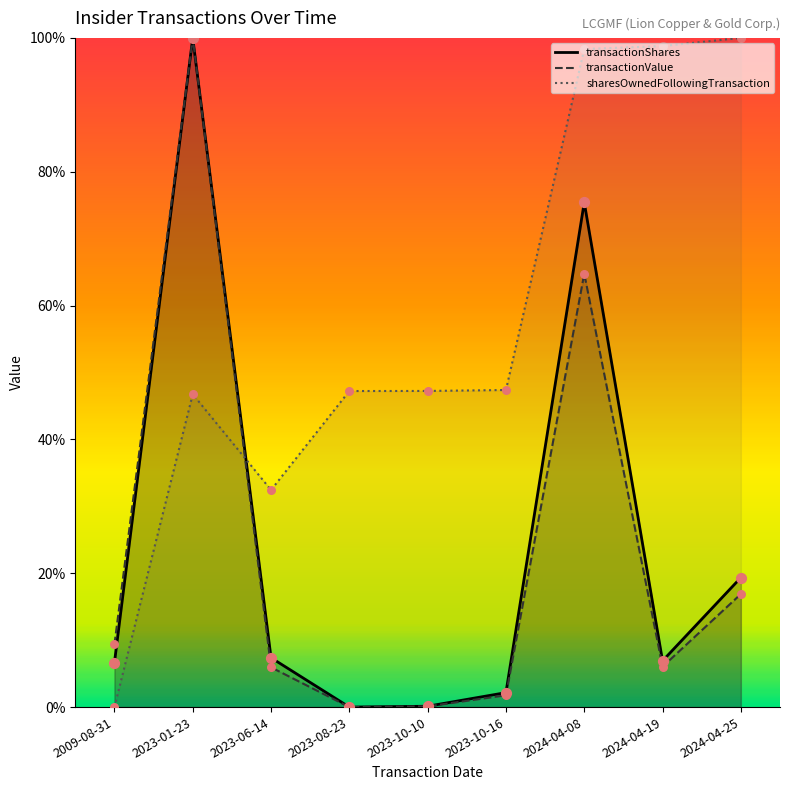

Which series has the largest total across all categories?

sharesOwnedFollowingTransaction